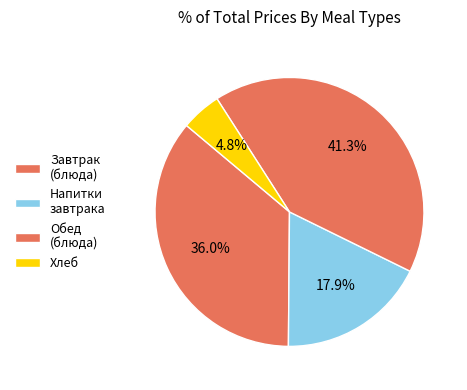

Which category has the smallest portion of the pie?

Хлеб ржано-пшеничный